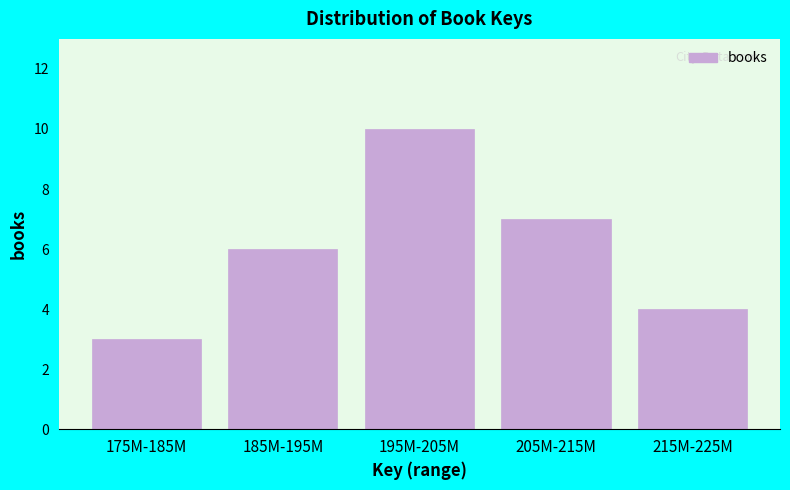

Reading right to left, list all the values displayed in this chart.

215M-225M=4	205M-215M=7	195M-205M=10	185M-195M=6	175M-185M=3